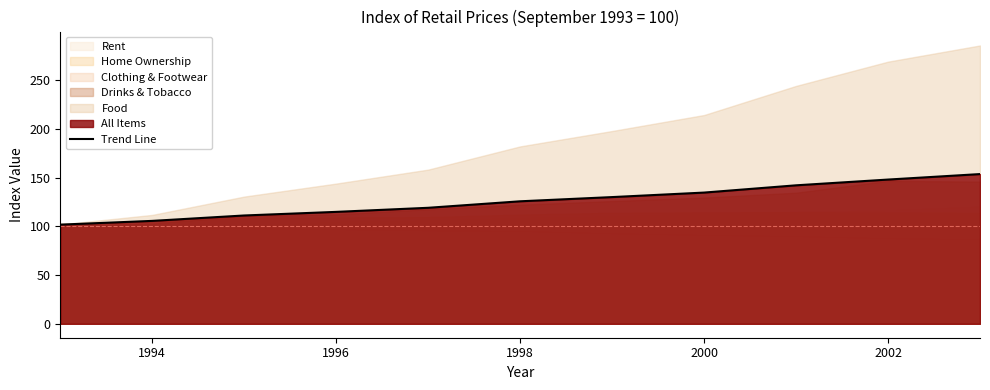

What is the difference between the maximum and minimum values?

51.9